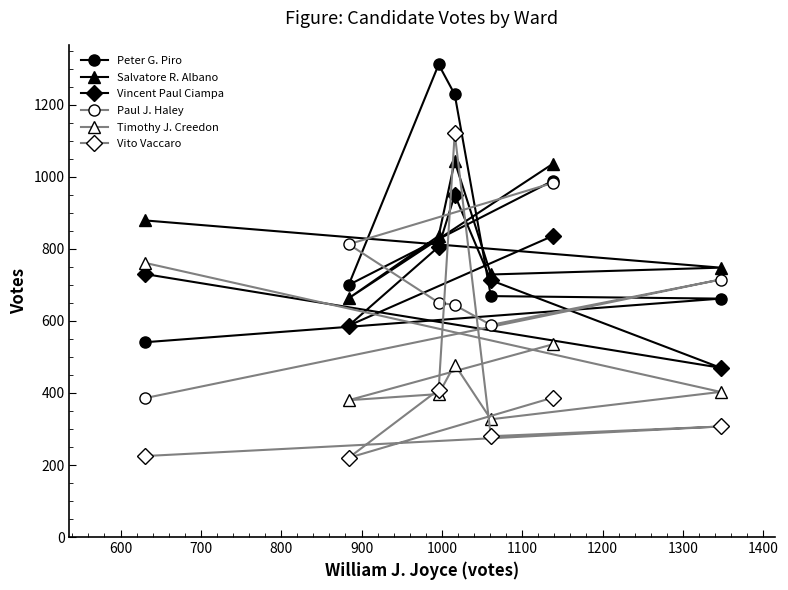

What are all the series names shown in the legend?

Peter G. Piro, Salvatore R. Albano, Vincent Paul Ciampa, Paul J. Haley, Timothy J. Creedon, Vito Vaccaro